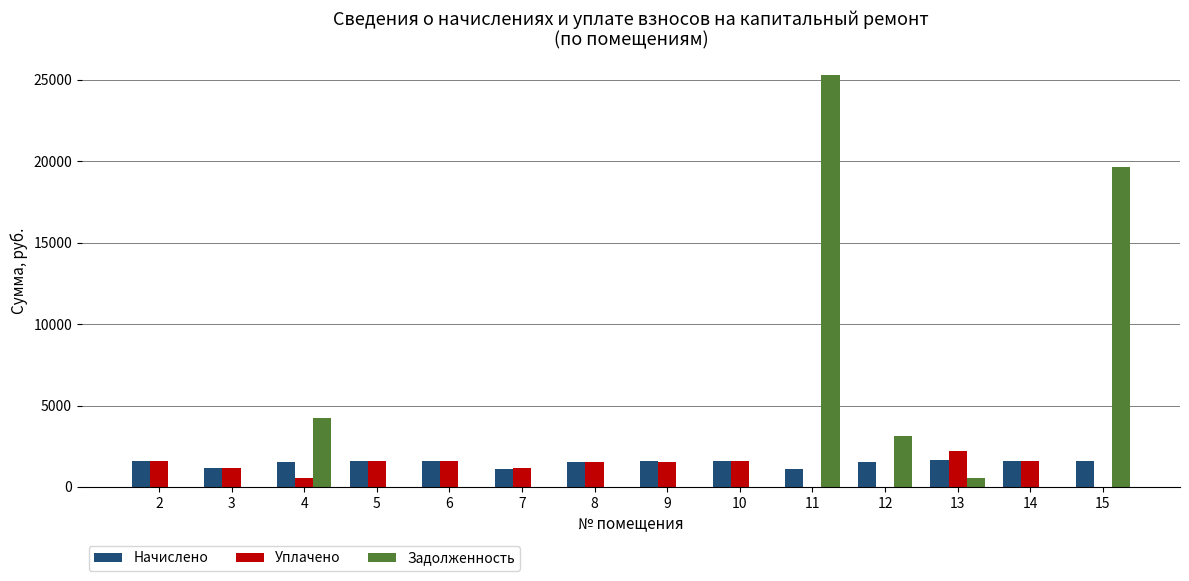

What is the maximum value for Задолженность?

25323.8